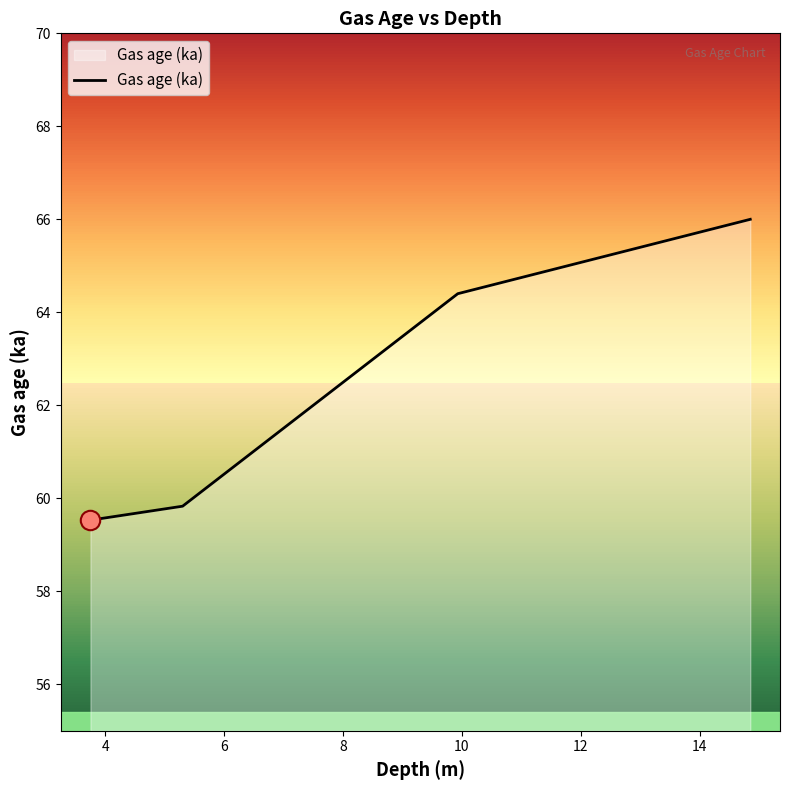

True or false: the data has more than 0 interior local peaks.

False